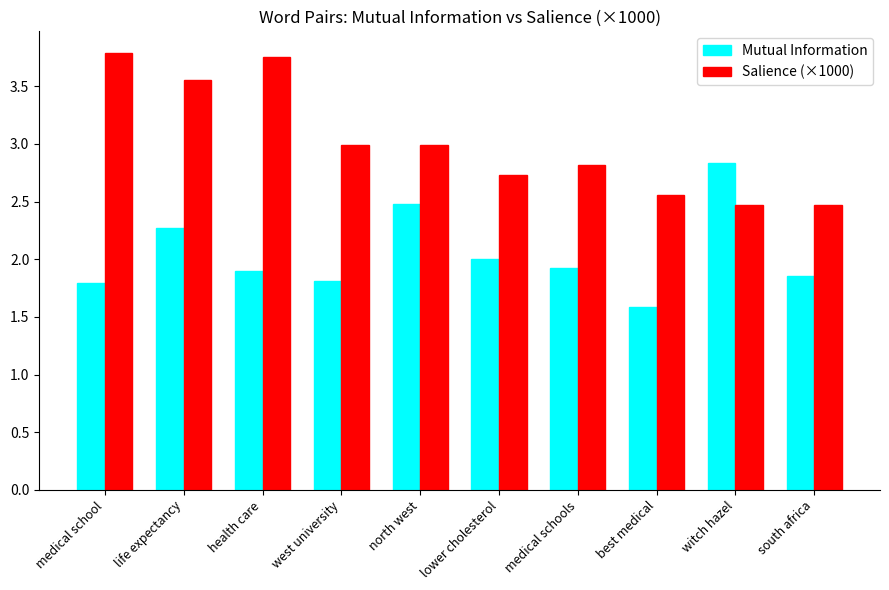

What is the minimum value shown in the chart?

1.6